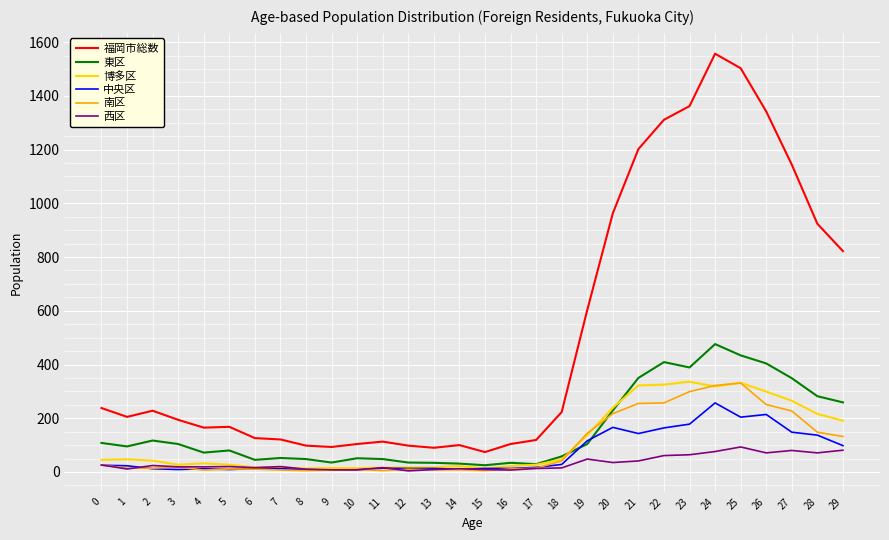

Is it true that 西区 equals 8 at 9?

True